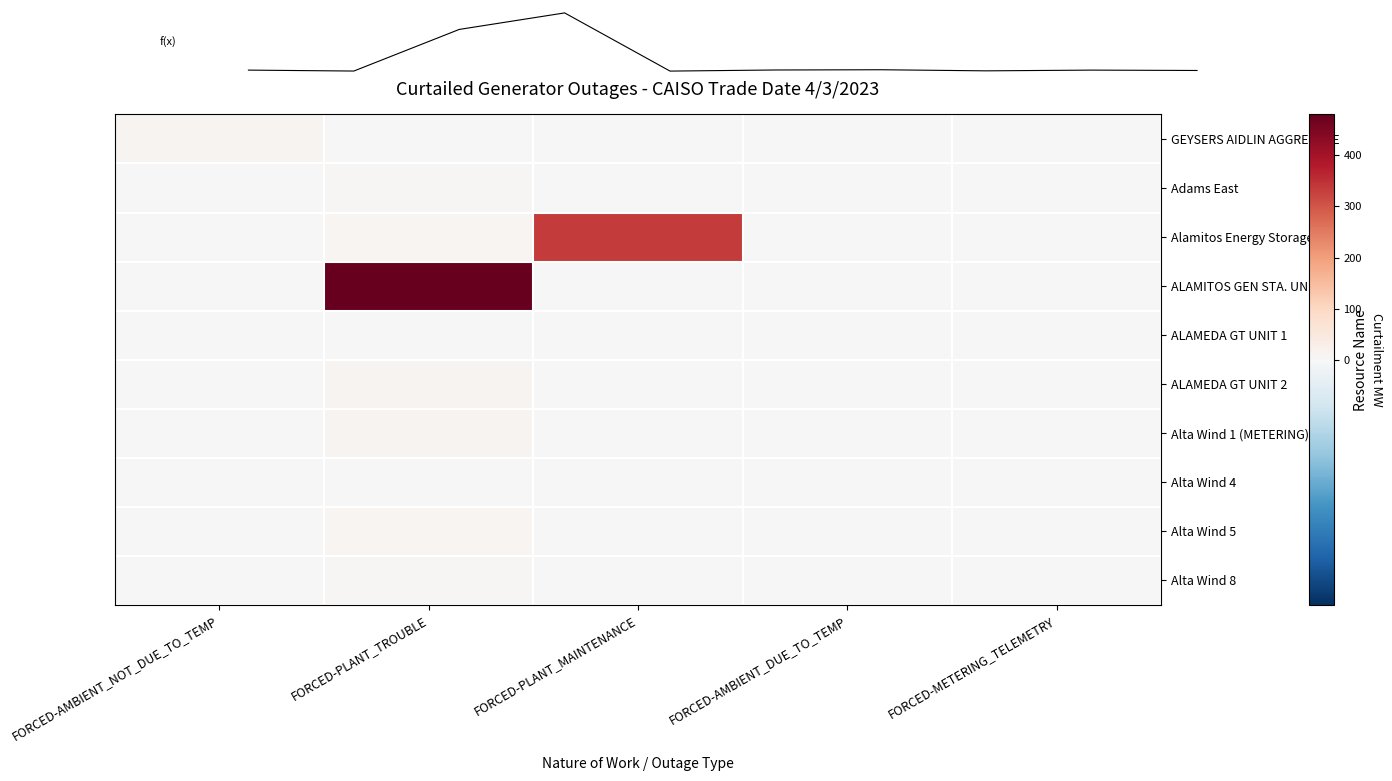

What is the difference between the maximum and minimum values in the Alamitos Energy Storage series?

334.4